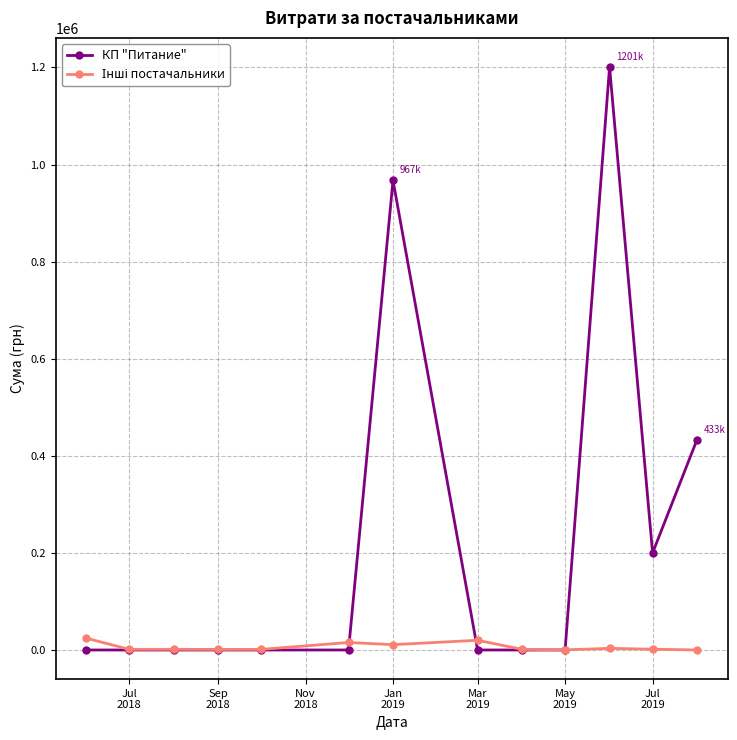

Which series has the largest range (max minus min)?

КП "Питание"